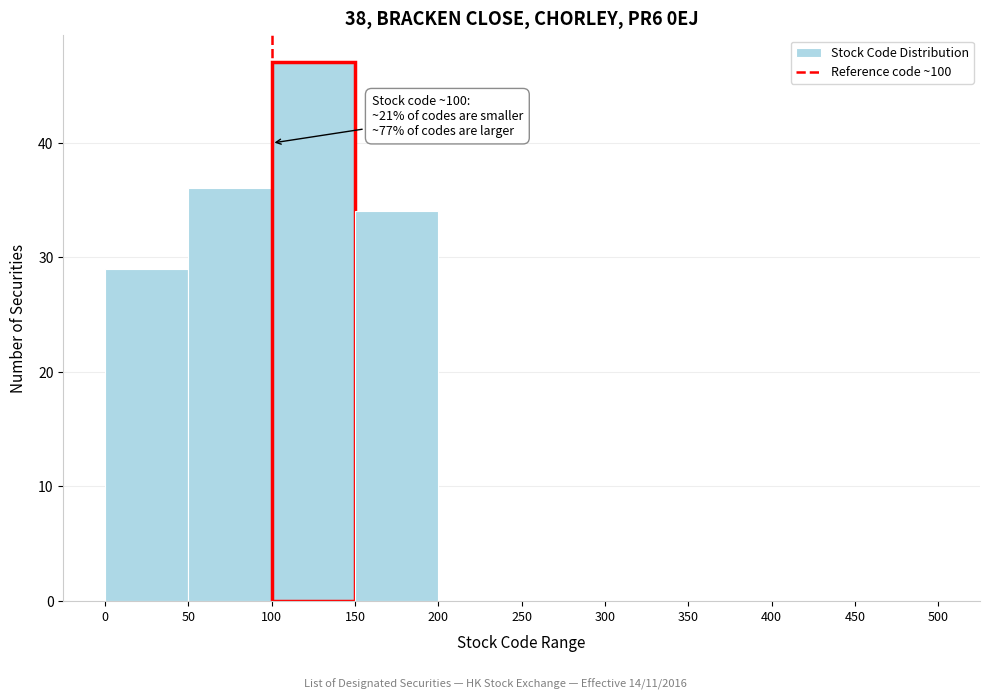

Over which range of the x-axis is the bar tallest?

100 to 150